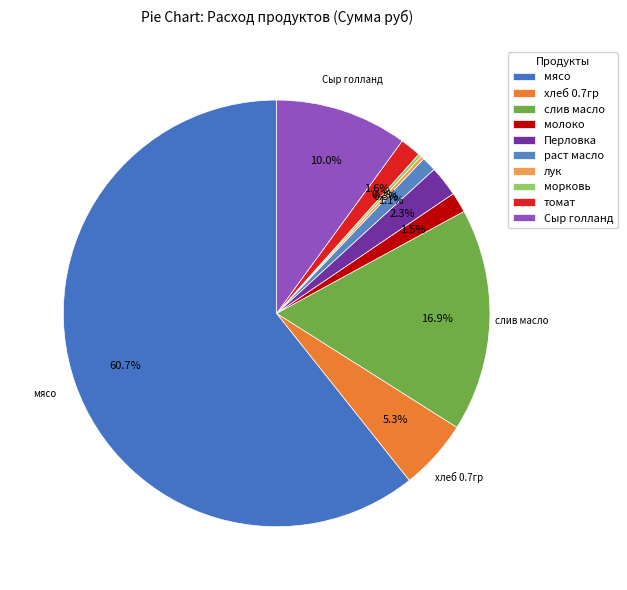

How many segments does this pie chart have?

10